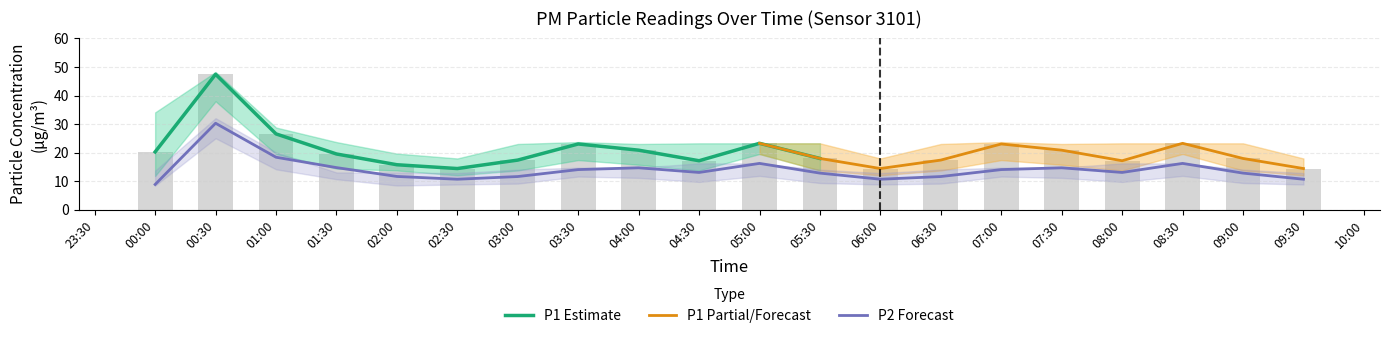

Are the bars horizontal?

No